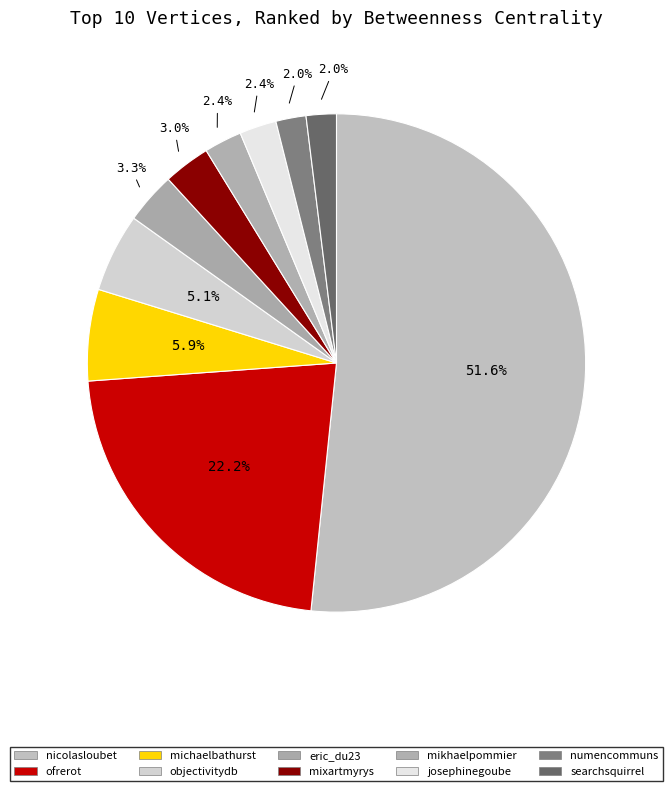

What is the largest slice in the pie chart?

nicolasloubet